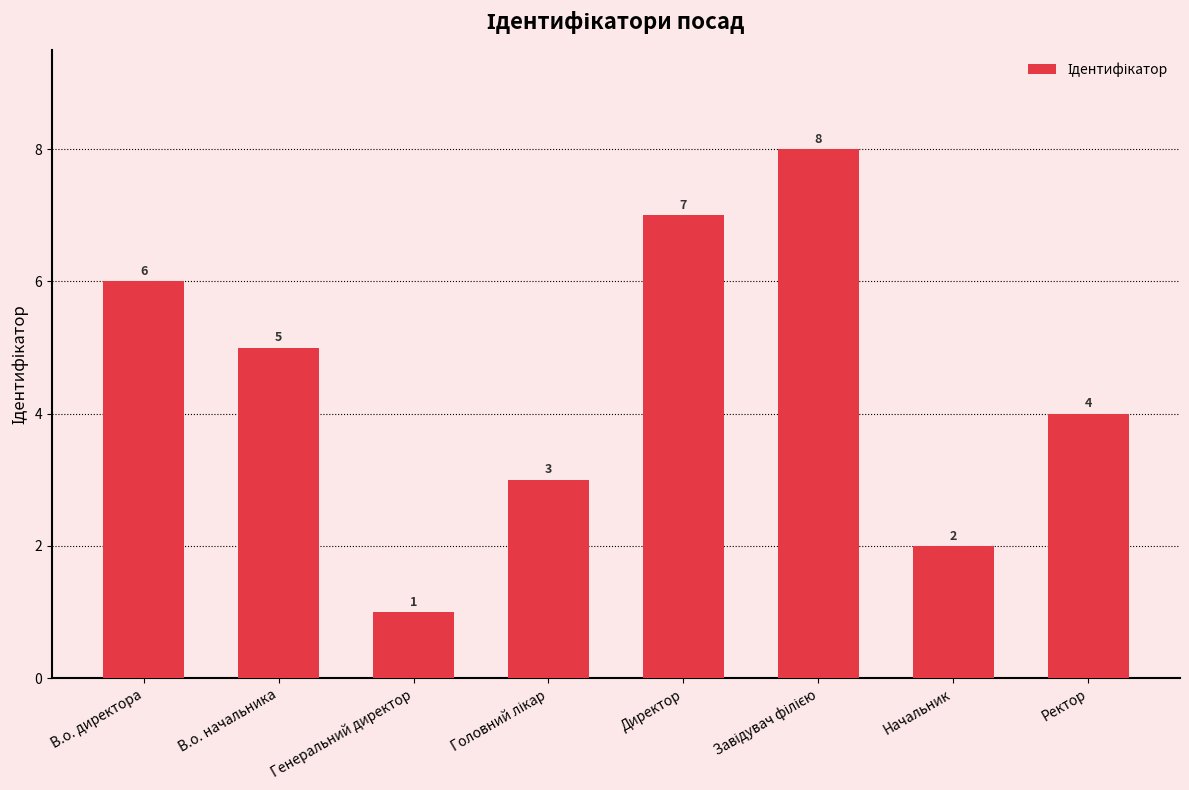

What is the change in value from Директор to Ректор?

-3